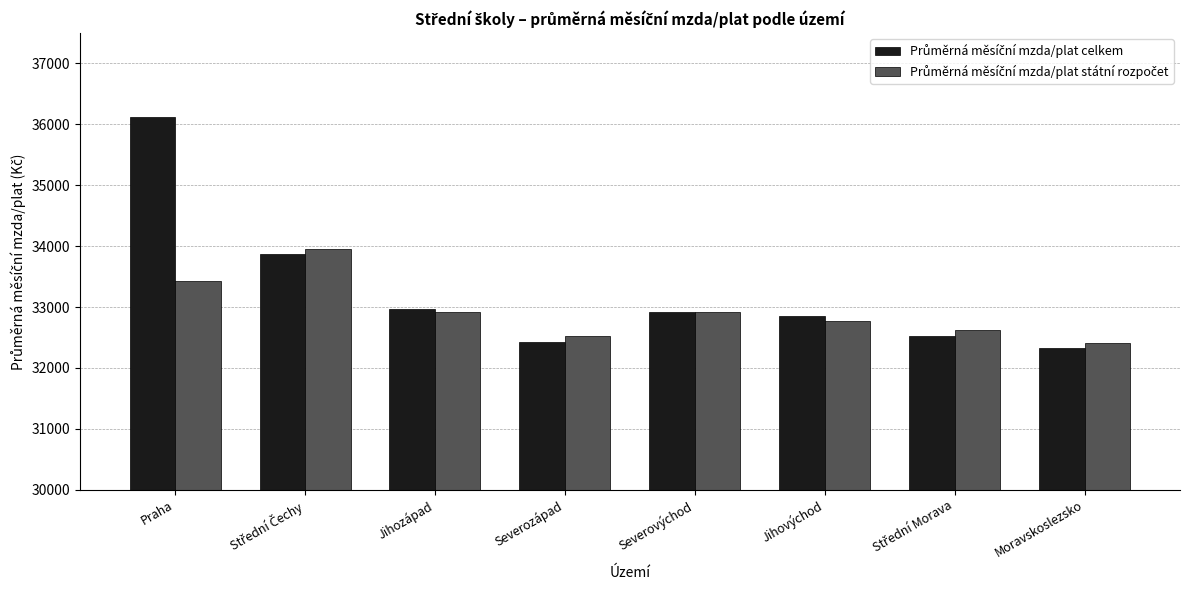

What is the minimum value shown in the chart?

32326.5